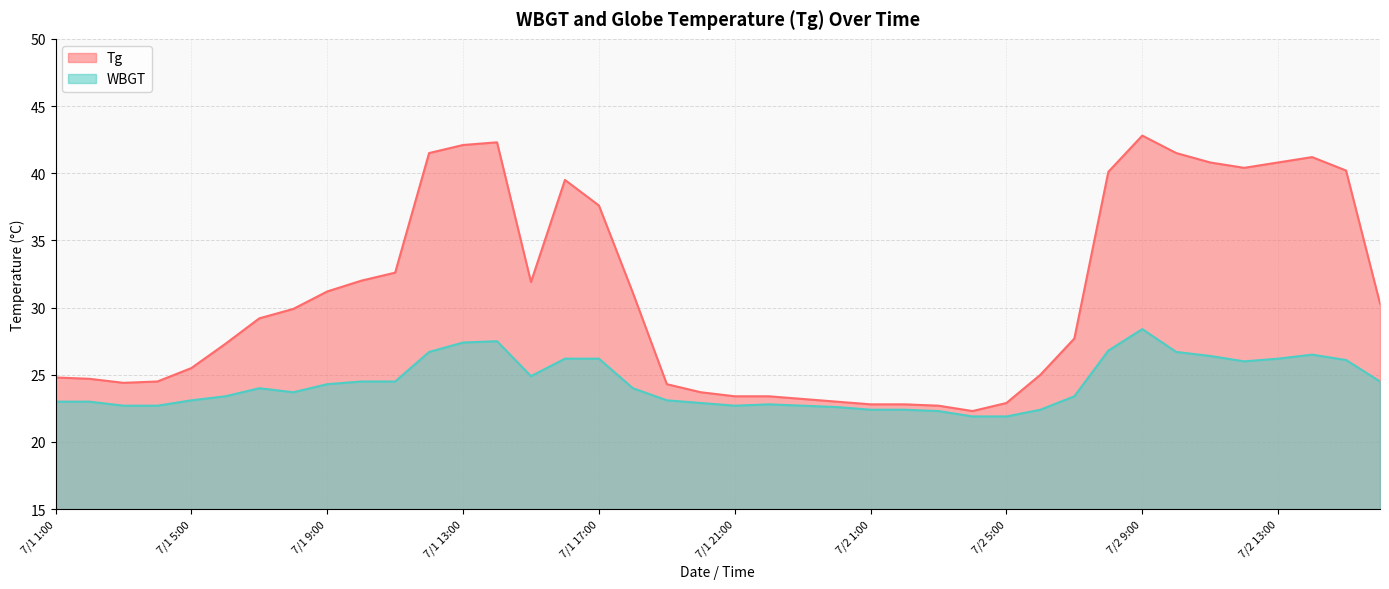

Is it true that Tg equals 5.4 at 7/2 5:00?

False